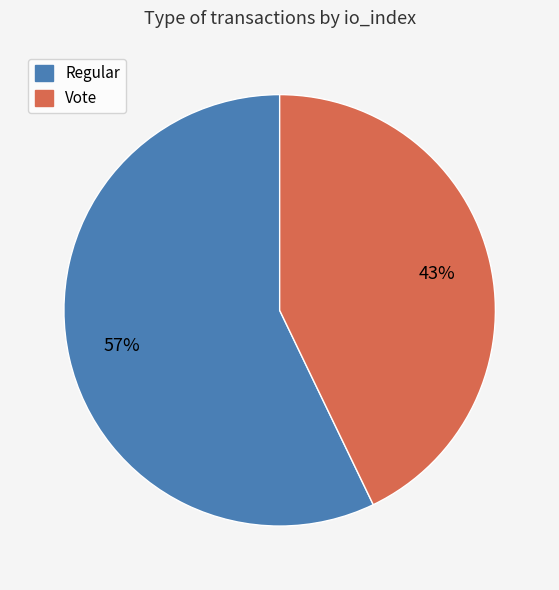

To the nearest percent, what is the average slice percentage?

50%